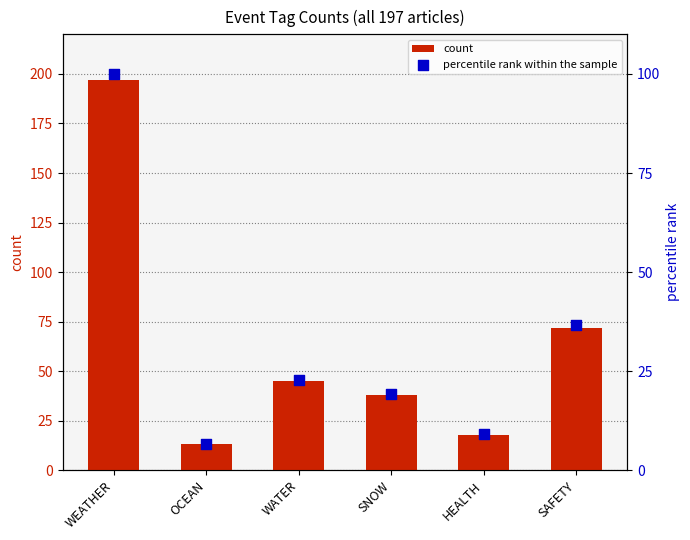

At how many categories does at least one series exceed 134?

1